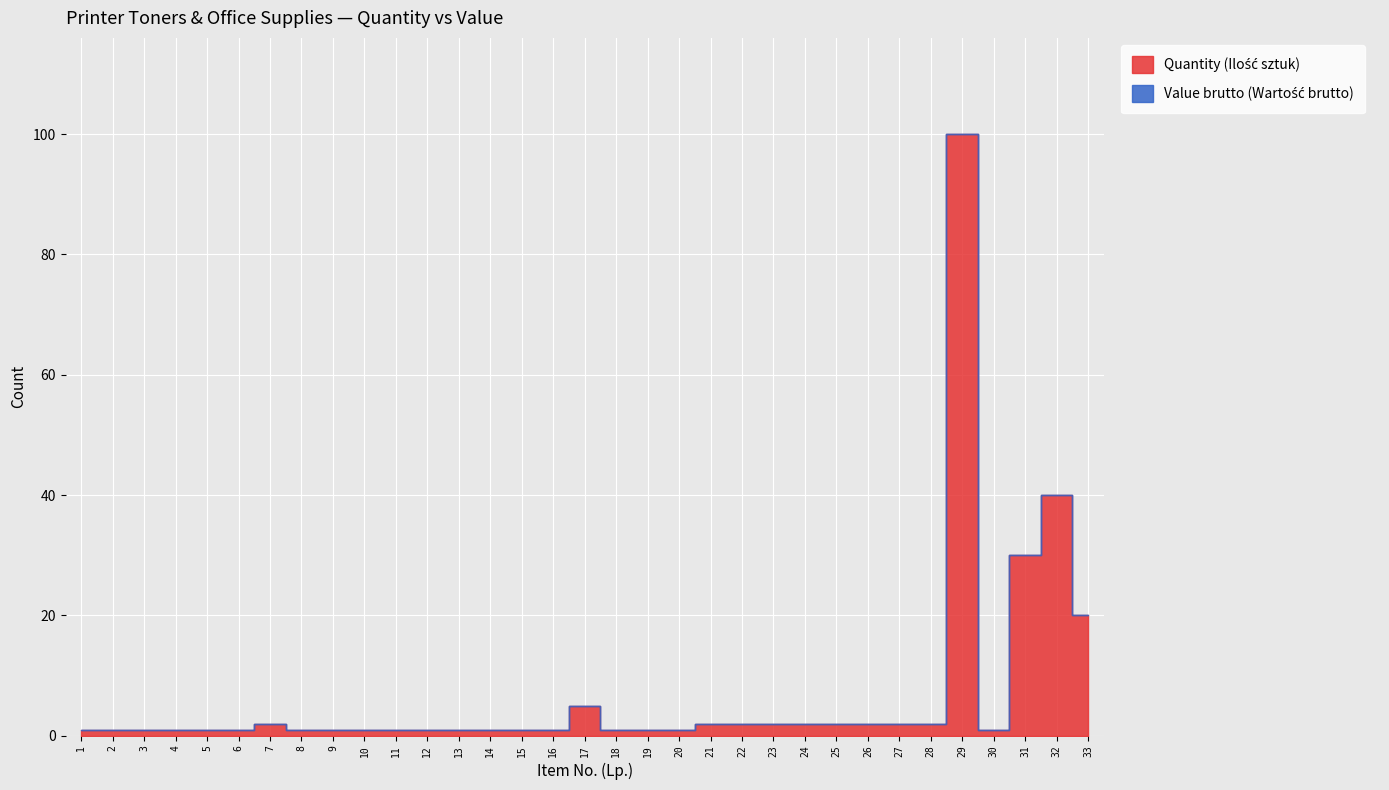

True or false: Value brutto (Wartość brutto) and Quantity (Ilość sztuk) cross at least once.

False